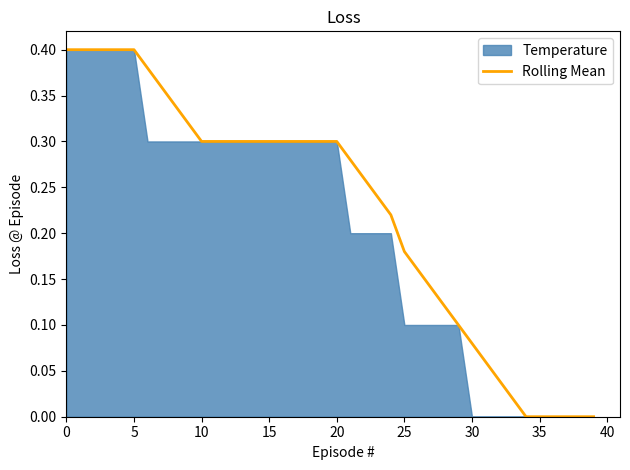

At which category does the chart reach its minimum across all series?

34